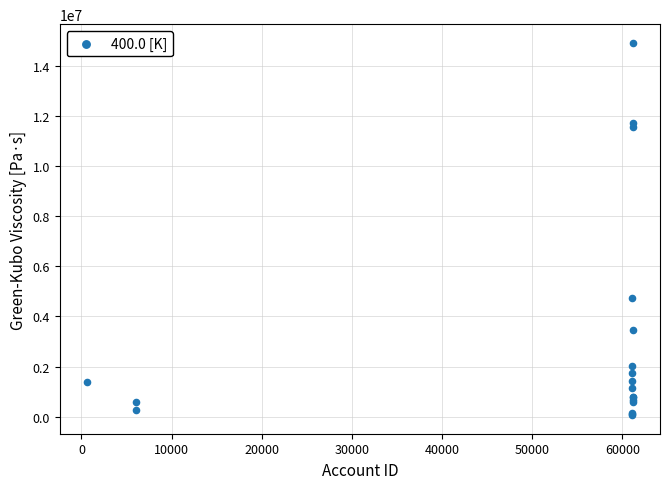

What Y value in the scatter plot is closest to 7496485?

4735066.9